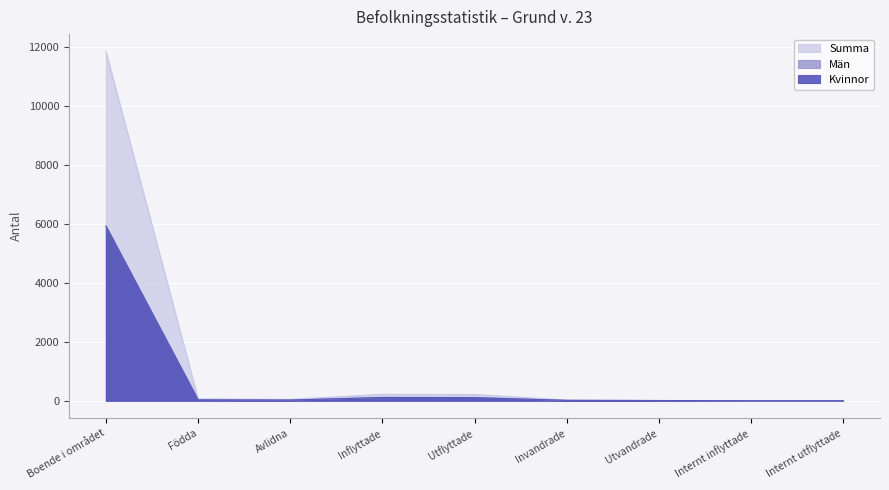

Reading left to right, transcribe all the data shown in this chart.

Kvinnor: 5925	26	22	112	101	13	6	0	0
Män: 5921	36	22	106	112	9	5	0	0
Summa: 11846	62	44	218	213	22	11	0	0